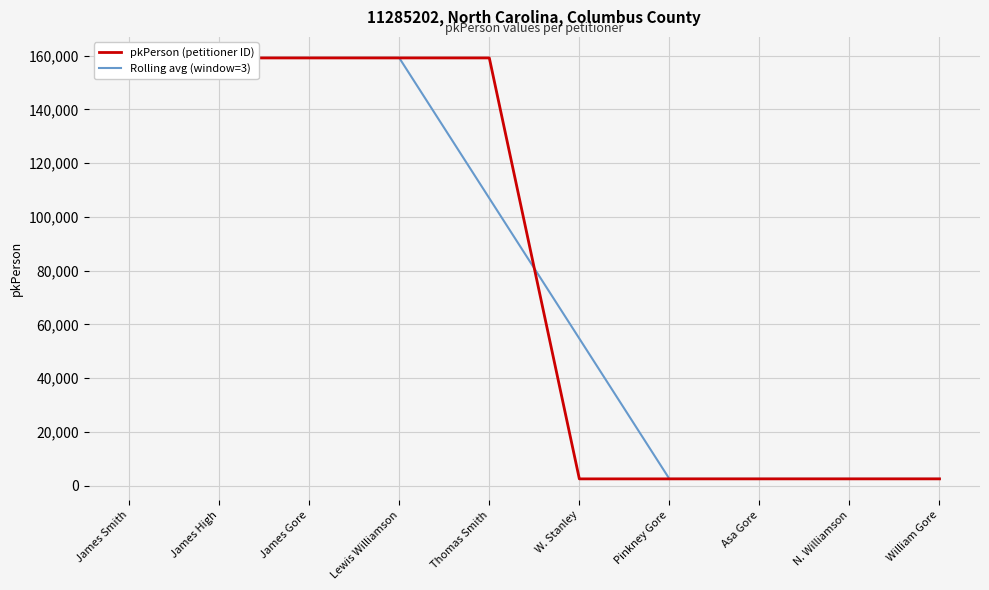

How many series are shown in this chart?

2